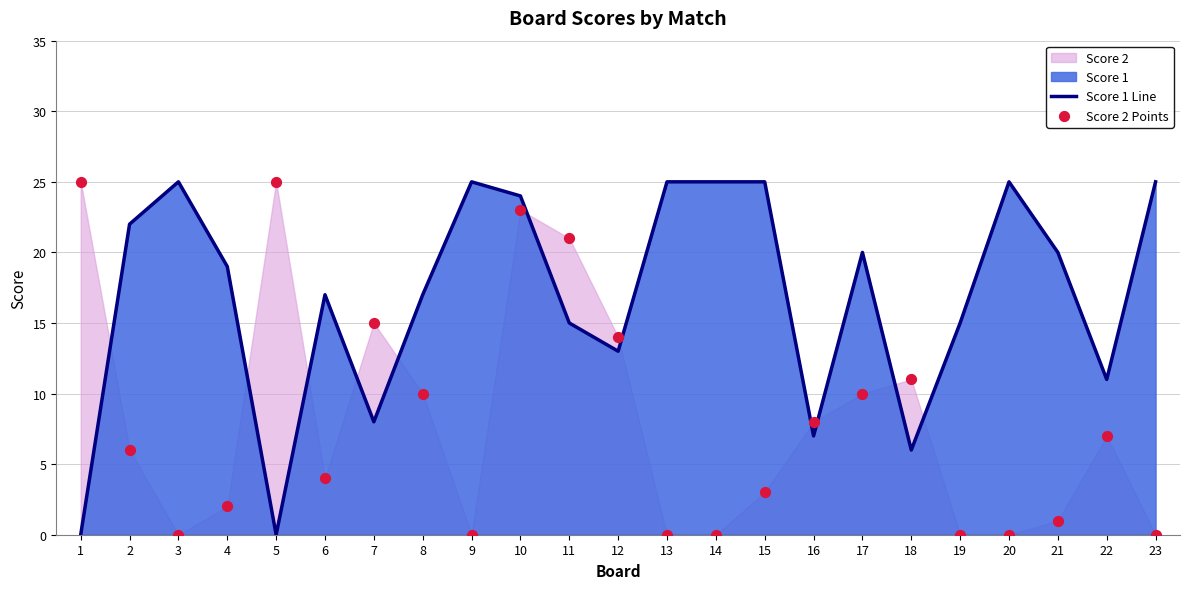

Which series has the largest Y range (max minus min)?

Score 1 Line